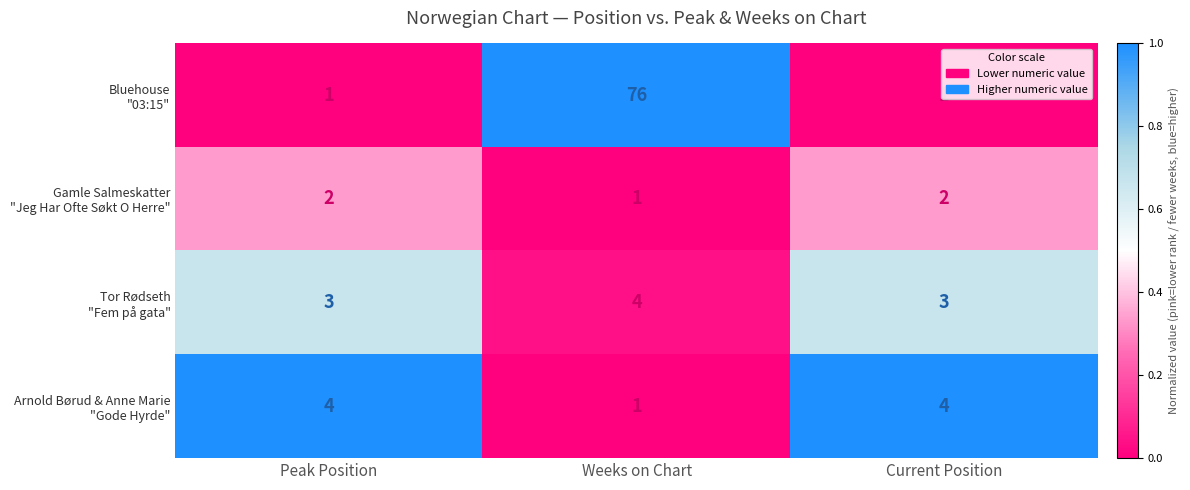

What is the total value across all series at Peak Position?

10